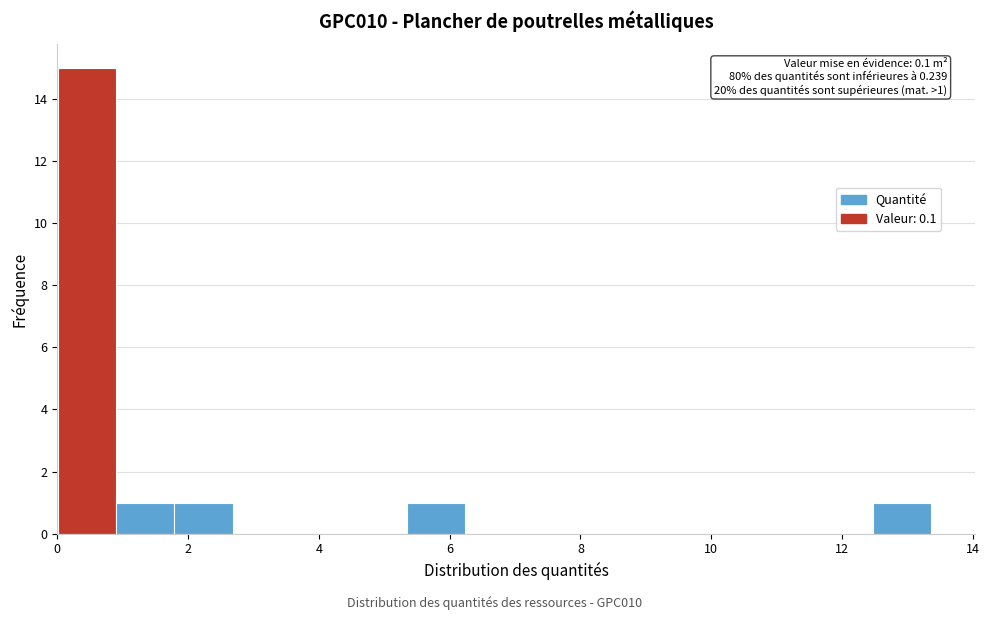

Over which range of the x-axis is the bar tallest?

0.0 to 1.0